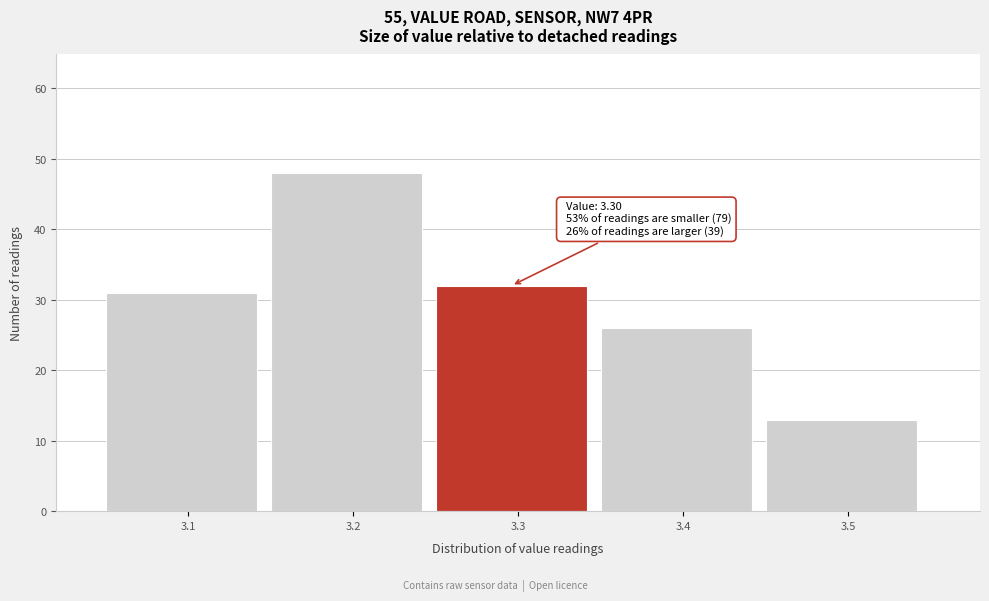

Which range on the x-axis has the tallest bar?

3.15 to 3.25